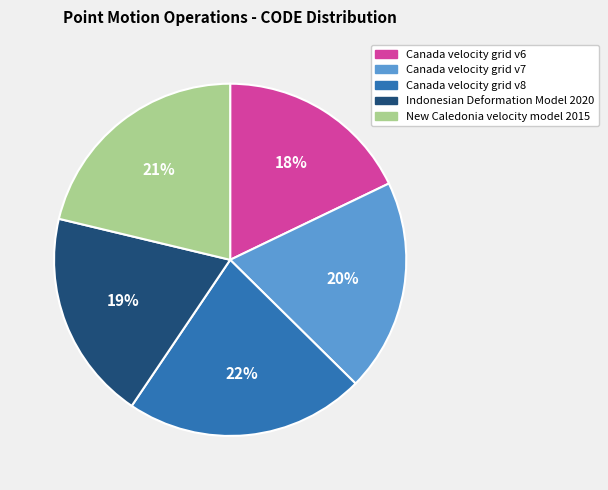

Which has a higher value, Canada velocity grid v7 or New Caledonia velocity model 2015?

New Caledonia velocity model 2015